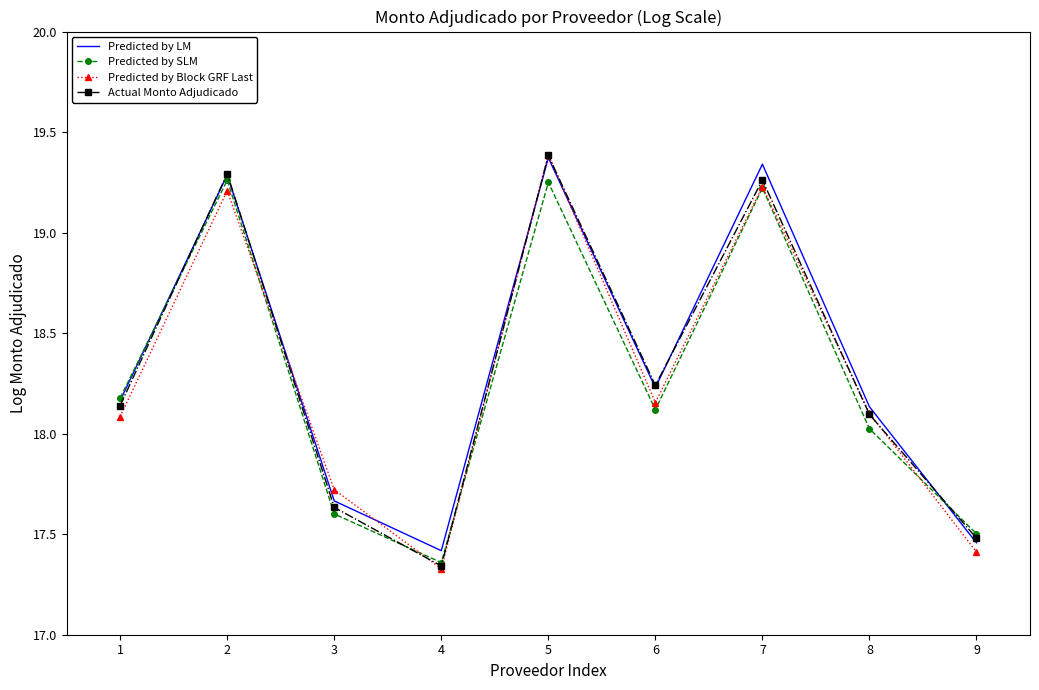

Is the value of Predicted by SLM at 9 greater than the value of Actual Monto Adjudicado at 6?

No